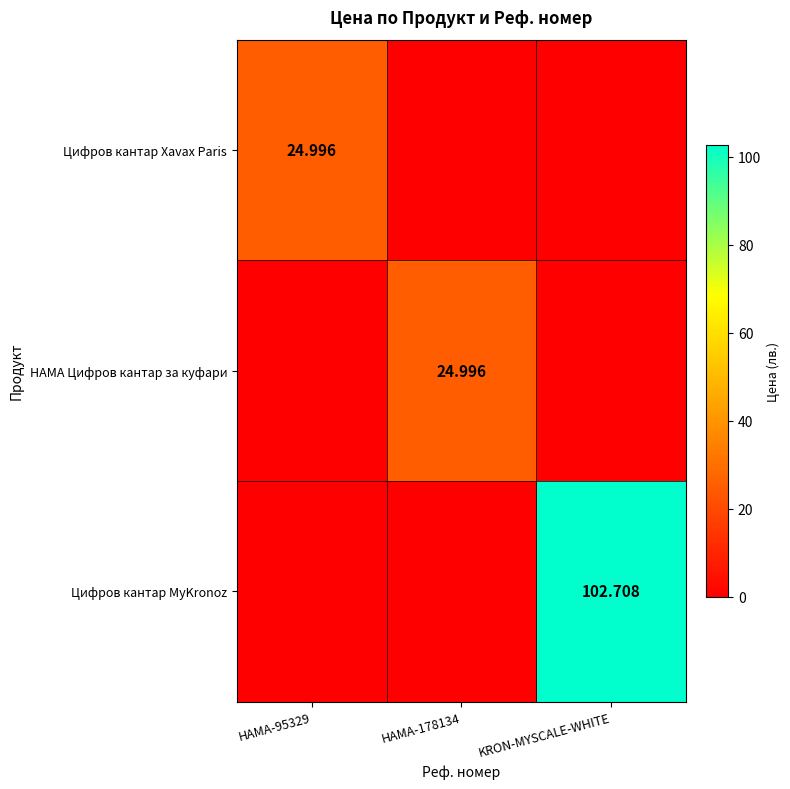

List the series in order of their peak value, highest first.

Цифров кантар MyKronoz, Цифров кантар Xavax Paris, HAMA Цифров кантар за куфари